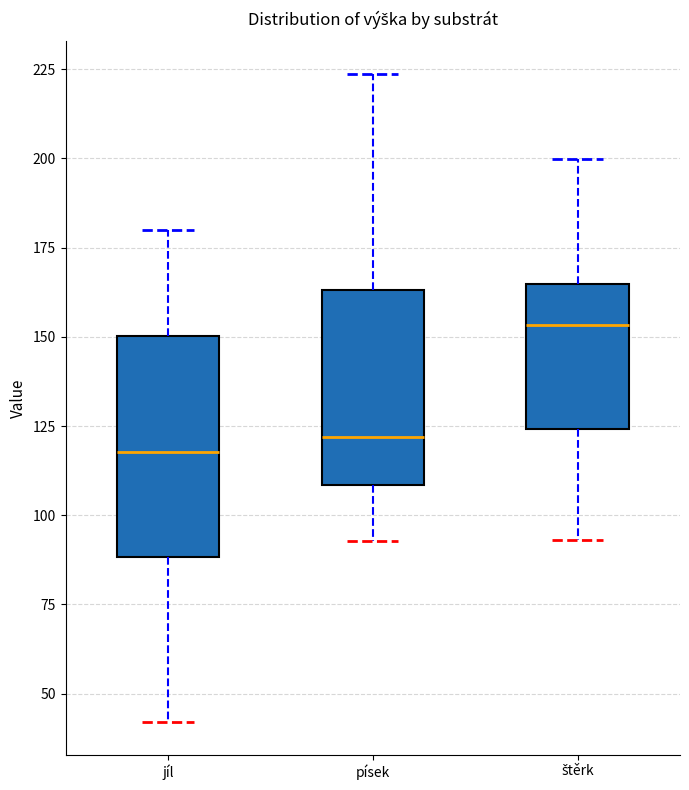

Reading left to right, transcribe this box plot: for each box, give where its median line is, the range the box spans, and where its two whiskers end, as read against the y-axis. The values are not printed on the chart, so give them approximately, as read against the axis.

jíl: median 120, box 90 to 150, whiskers 40 to 180
písek: median 120, box 110 to 165, whiskers 95 to 225
štěrk: median 155, box 125 to 165, whiskers 95 to 200